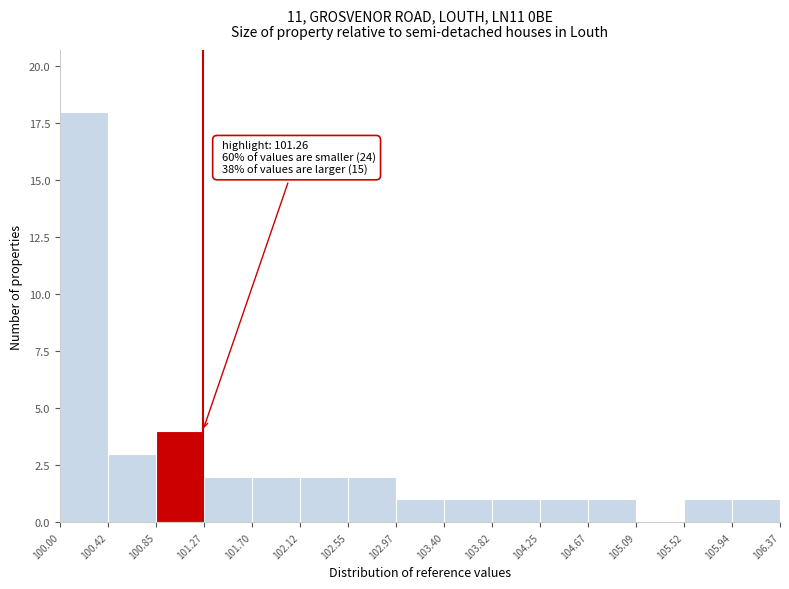

Over which range of the x-axis is the bar tallest?

100.00 to 100.42